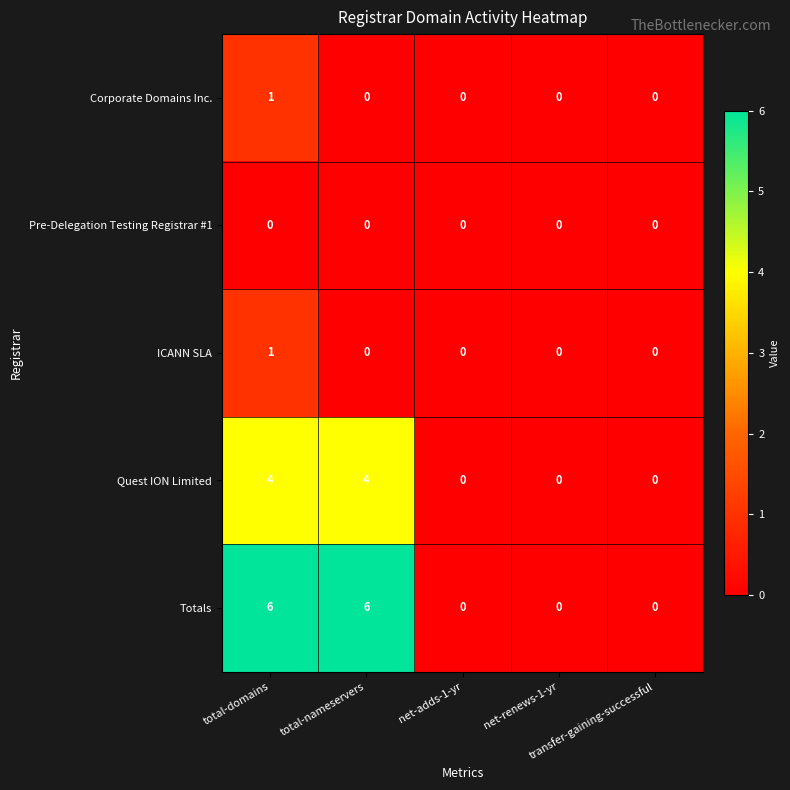

Which series changed the most between total-nameservers and net-adds-1-yr?

Totals